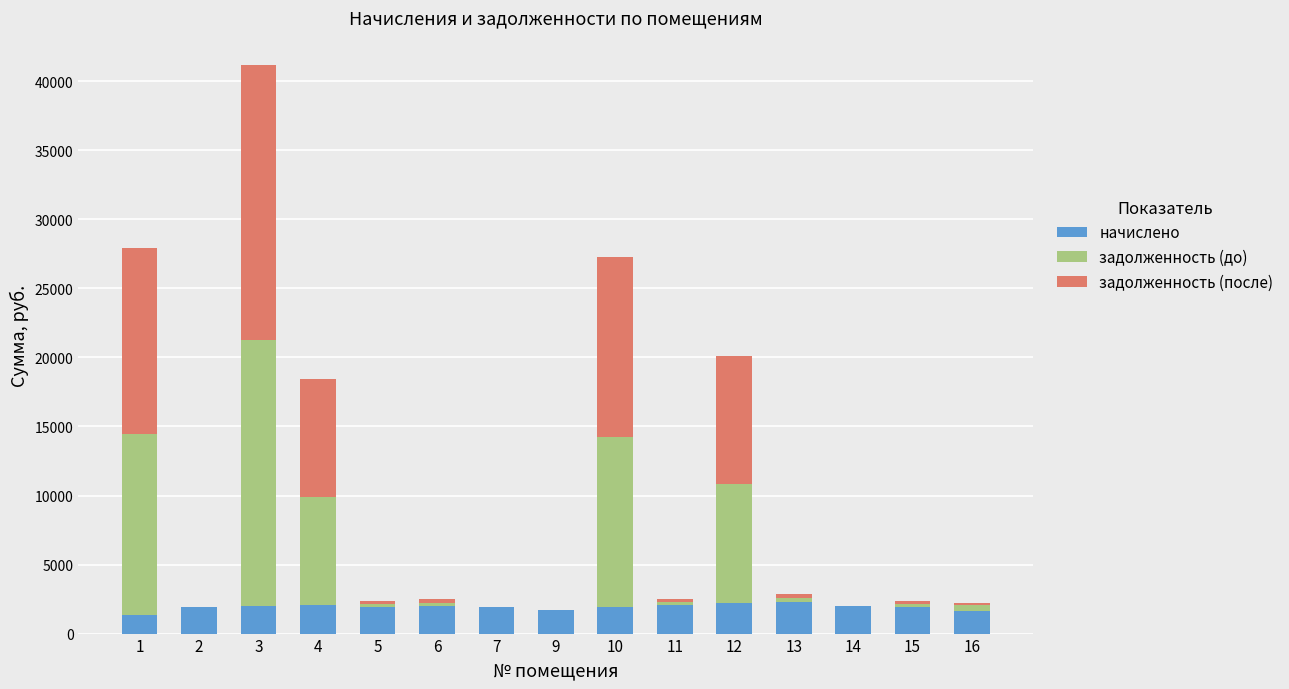

At which category is the sum across all series the highest?

3